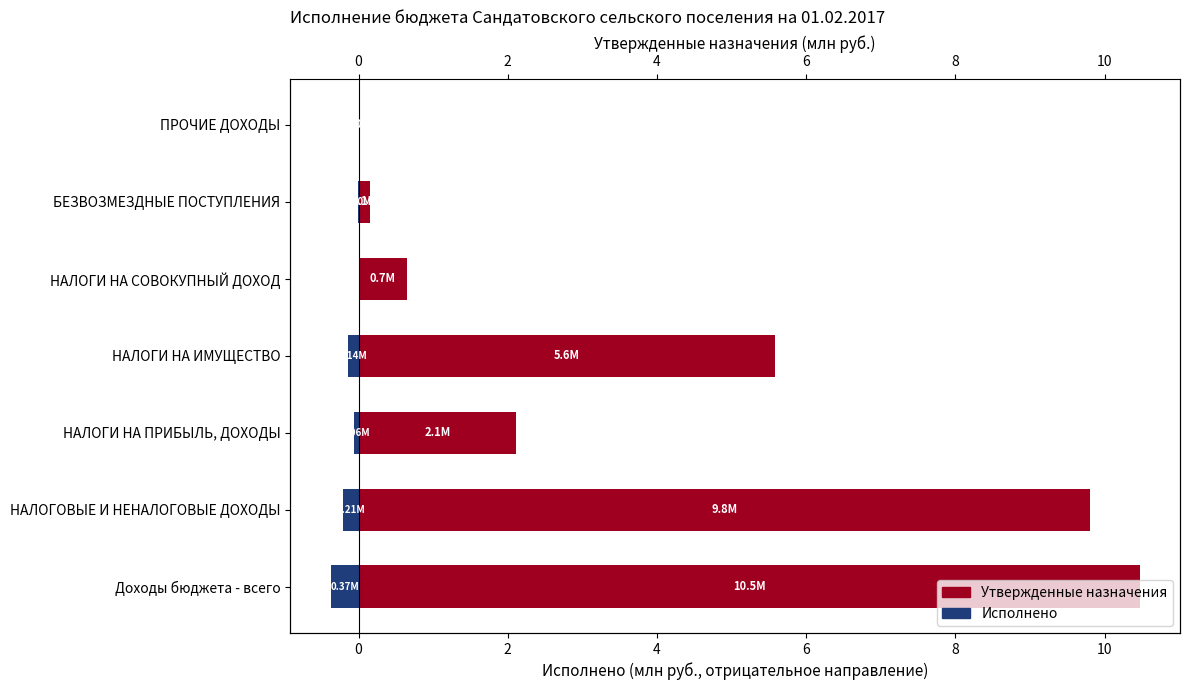

Reading left to right, list all the values displayed in this chart.

Утвержденные назначения: 10.5	9.8	2.1	5.6	0.7	0.1	0.0
Исполнено: -0.4	-0.2	-0.1	-0.1	0.0	-0.0	0.0